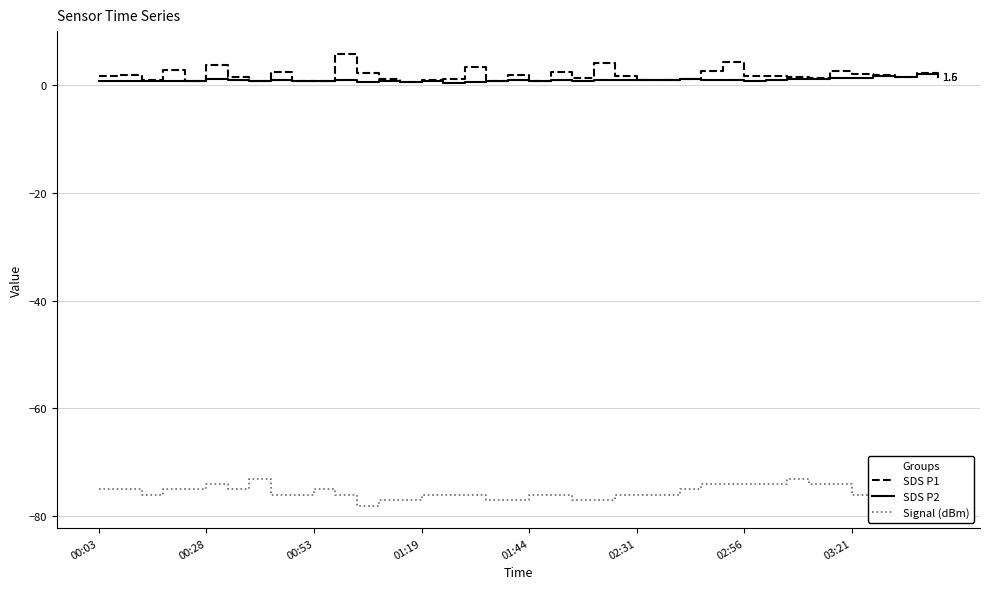

Is this an area chart (filled region under the line)?

No